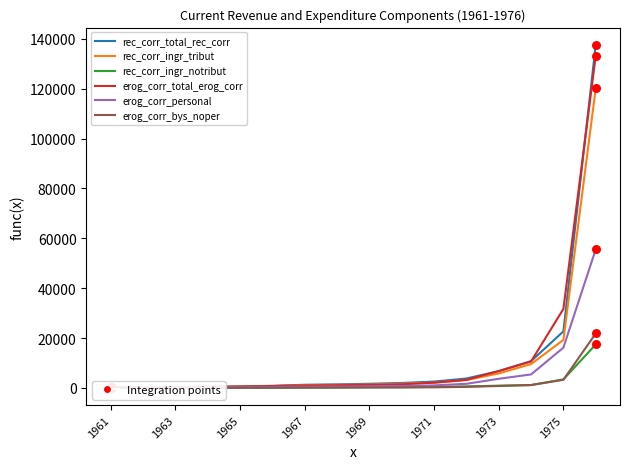

Which series has the largest range (max minus min)?

rec_corr_total_rec_corr